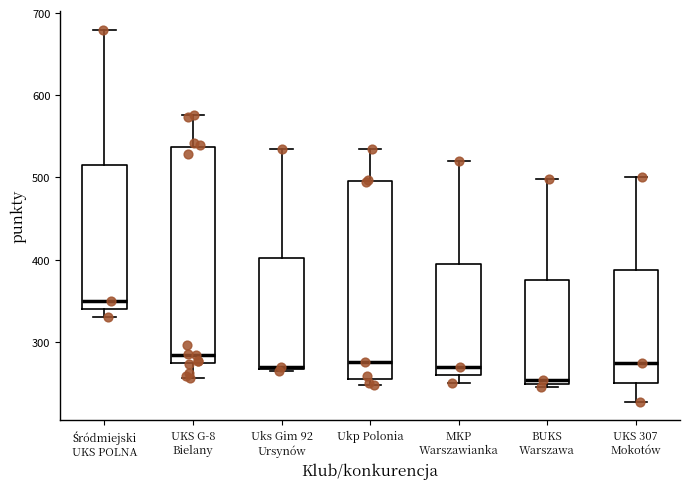

Reading left to right, transcribe this box plot: for each box, give where its median line is, the range the box spans, and where its two whiskers end, as read against the y-axis. The values are not printed on the chart, so give them approximately, as read against the axis.

Śródmiejski UKS POLNA: median 350, box 340 to 520, whiskers 330 to 680
UKS G-8 Bielany: median 280, box 270 to 540, whiskers 260 to 580
Uks Gim 92 Ursynów: median 270, box 270 to 400, whiskers 270 to 540
Ukp Polonia: median 280, box 250 to 500, whiskers 250 (just below the box's lower edge) to 540
MKP Warszawianka: median 270, box 260 to 400, whiskers 250 to 520
BUKS Warszawa: median 250 (just above the box's lower edge), box 250 to 380, whiskers 250 (just below the box's lower edge) to 500
UKS 307 Mokotów: median 270, box 250 to 390, whiskers 230 to 500